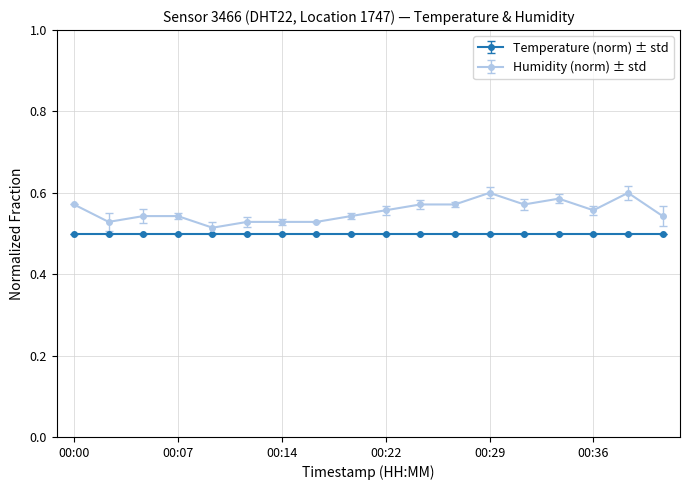

True or false: Humidity (norm) ± std has more than 0 points higher than both neighbors.

True